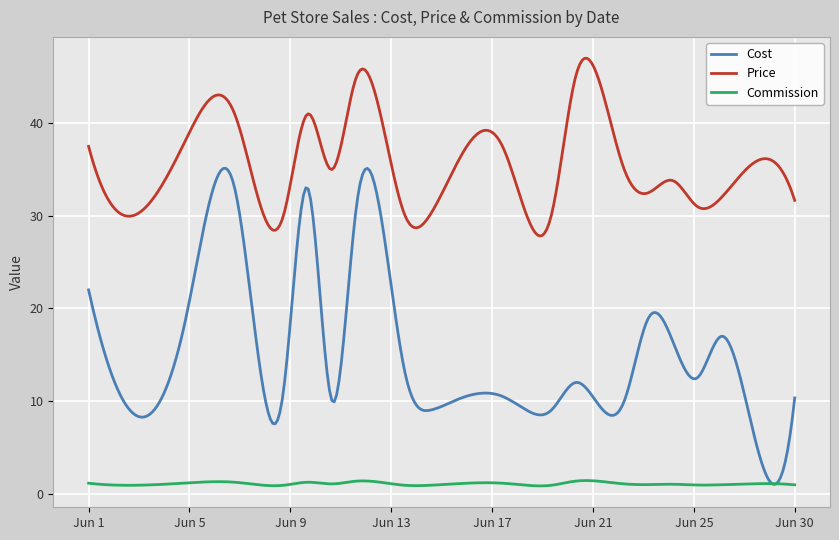

True or false: Price and Cost intersect in this chart.

False